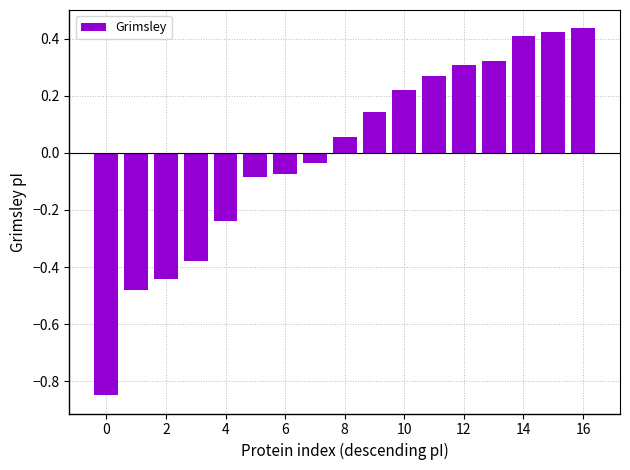

What is the difference between the maximum and second lowest values?

0.9